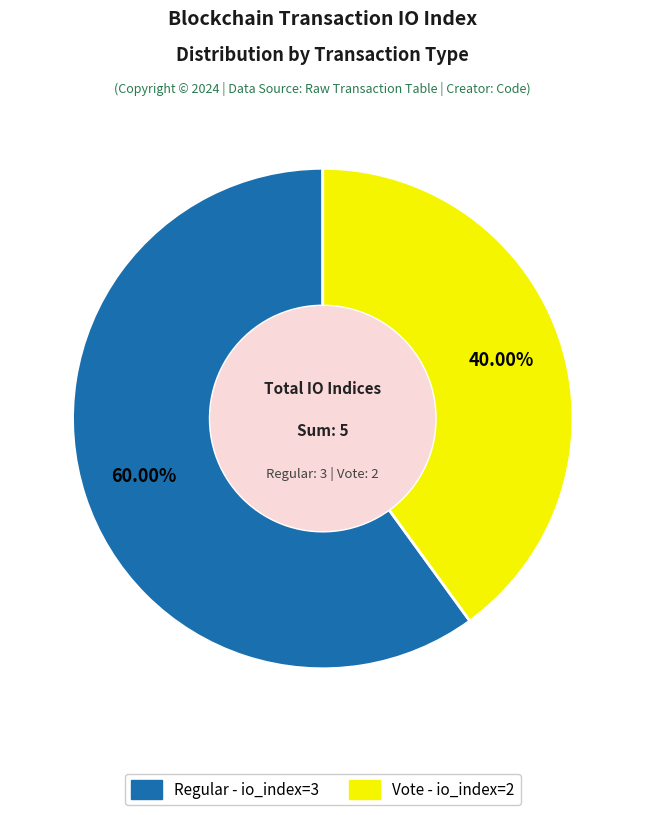

Is there any slice that represents more than half of the pie?

Yes